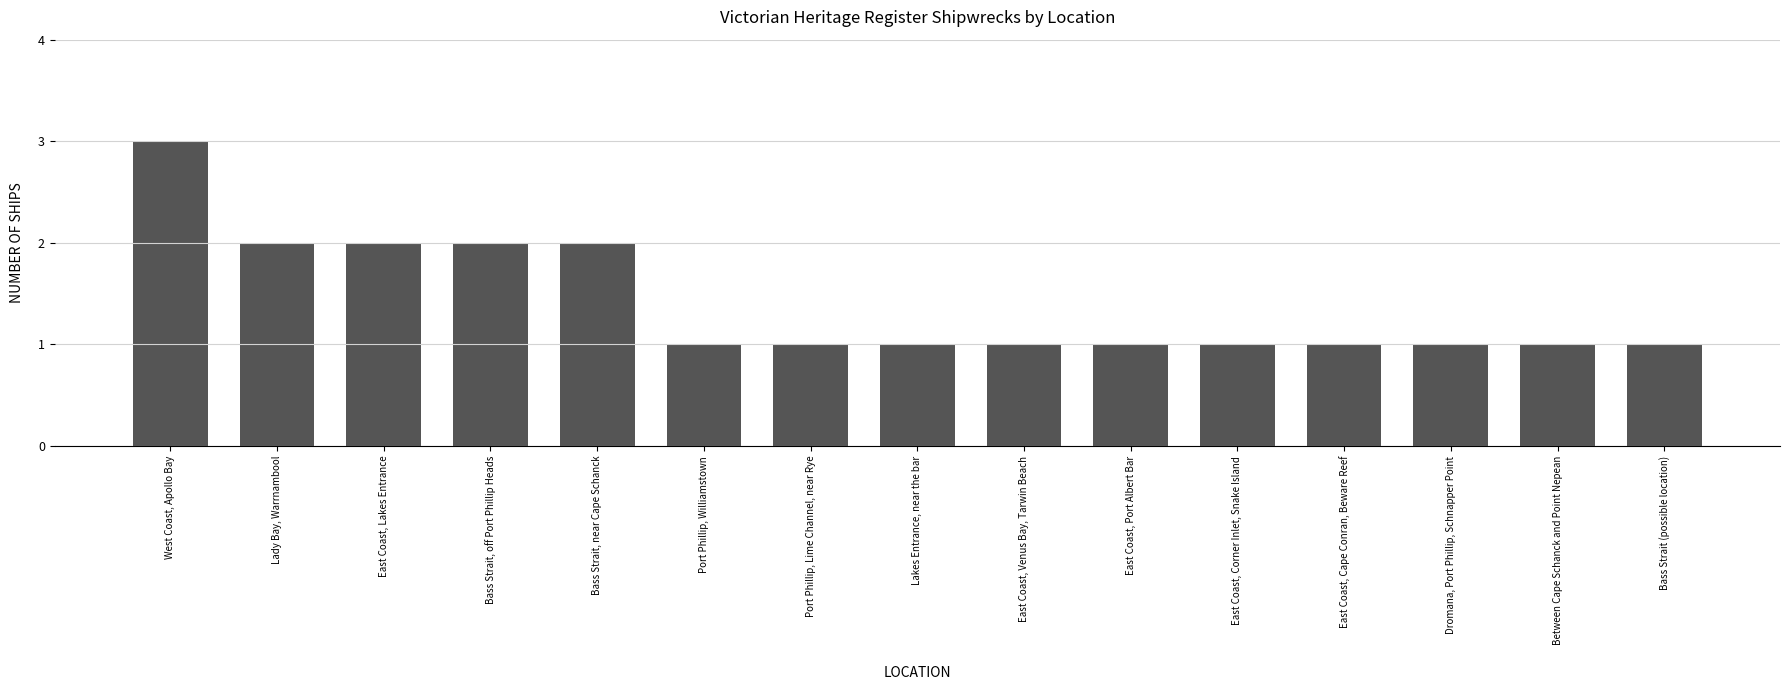

What position from the right is East Coast, Corner Inlet, Snake Island?

5